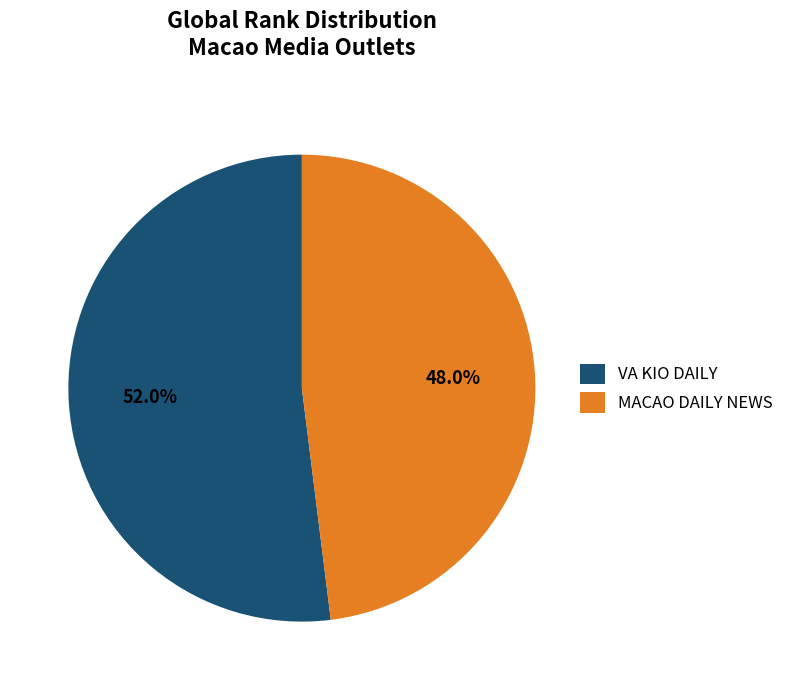

To the nearest percent, what is the difference between the VA KIO DAILY and MACAO DAILY NEWS slice percentages?

4%